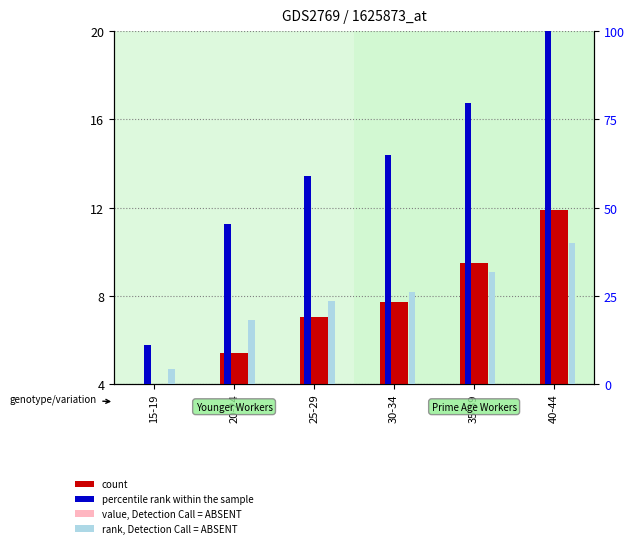

What is the sum of all value, Detection Call = ABSENT values?

4.0